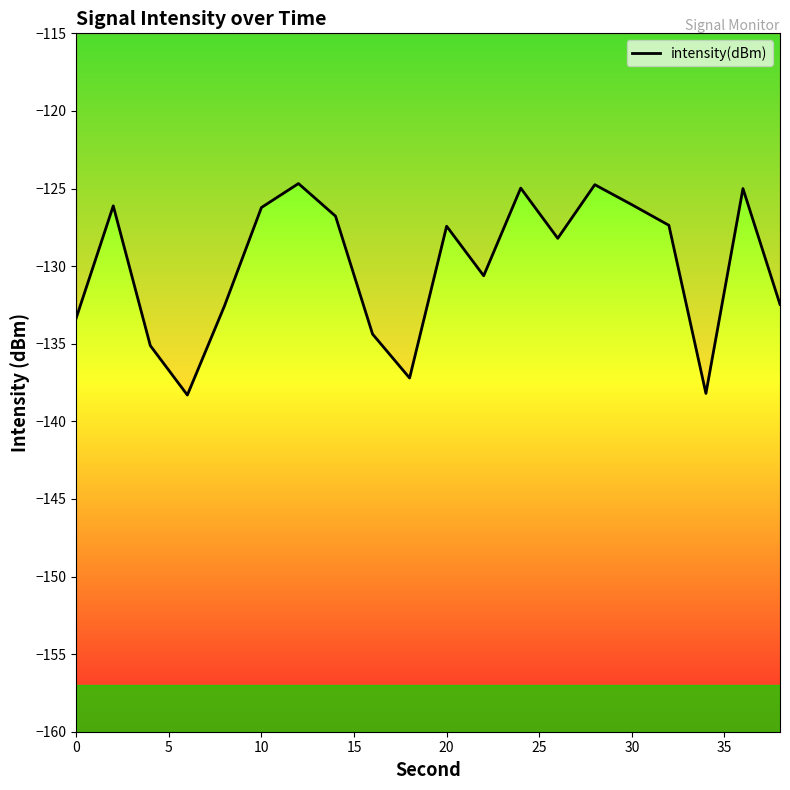

What is the smallest value displayed?

-138.3